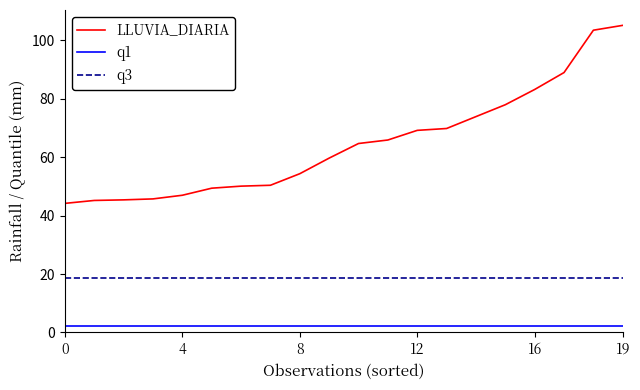

What is the smallest value displayed?

2.4